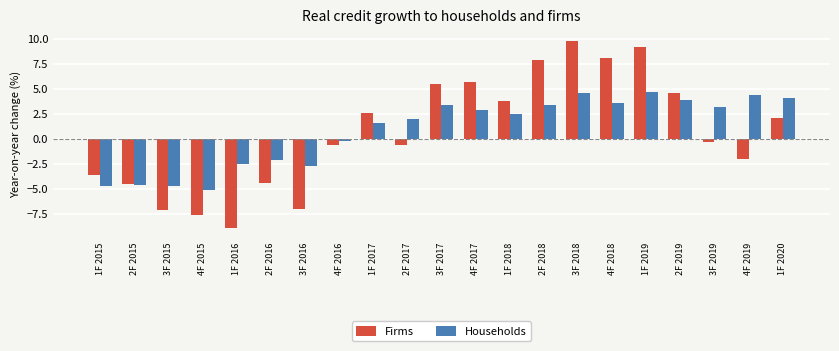

At 1F 2020, list the series in order from largest to smallest.

Households, Firms